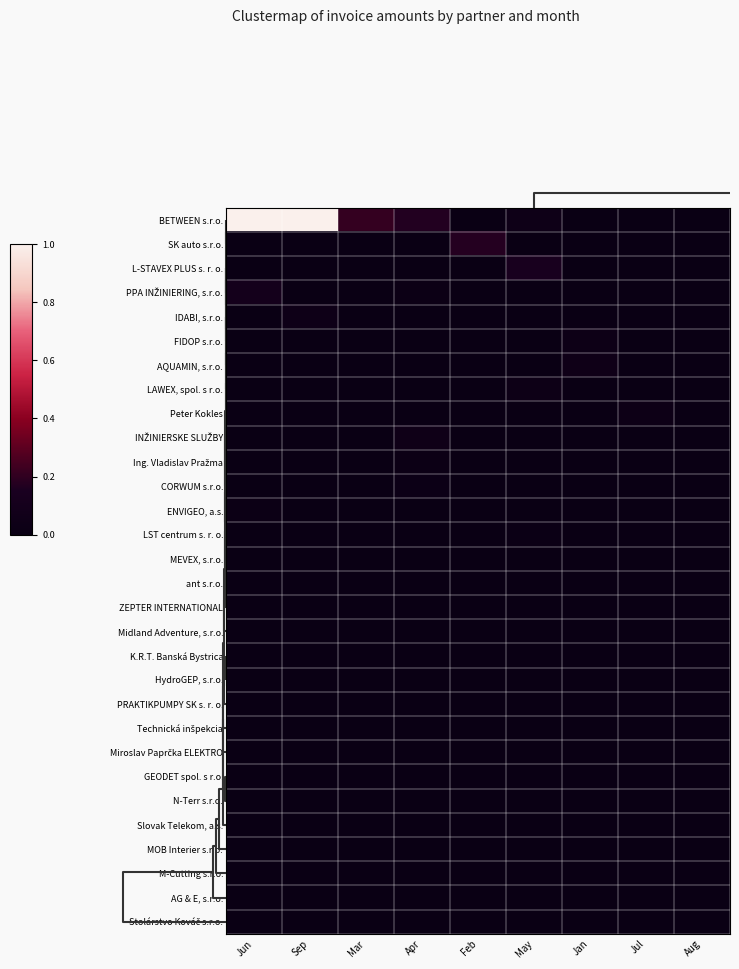

What is the greatest value displayed?

1.0